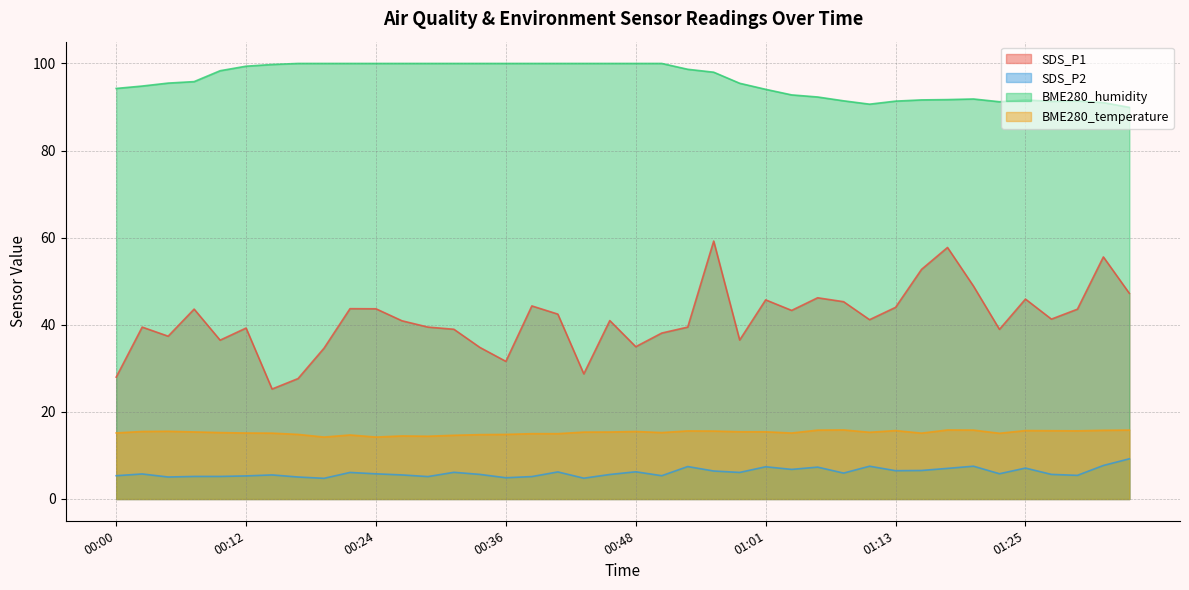

Does the chart display data point markers on the line(s)?

No